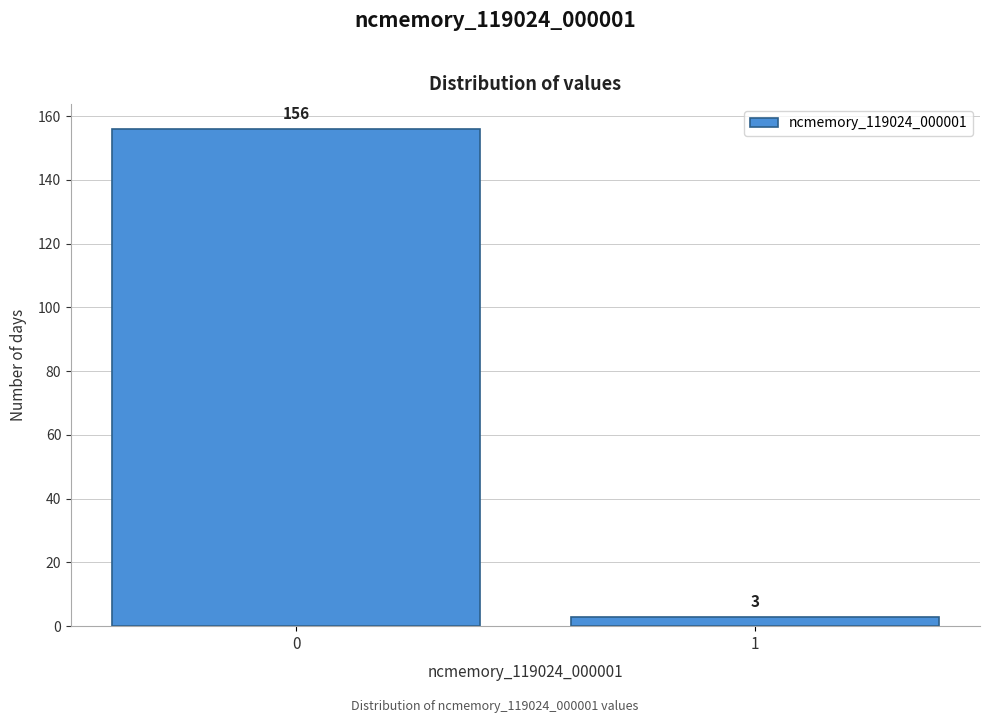

Reading left to right, what are all the values shown in this chart?

156	3